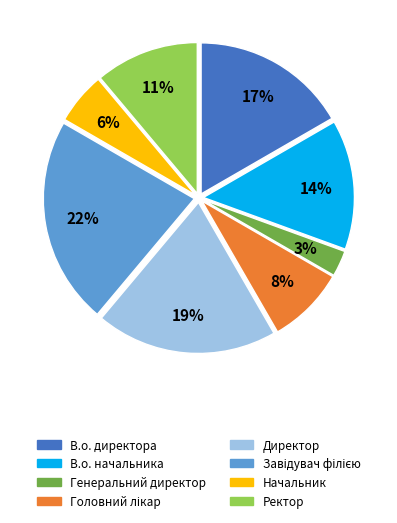

How many segments does this pie chart have?

8